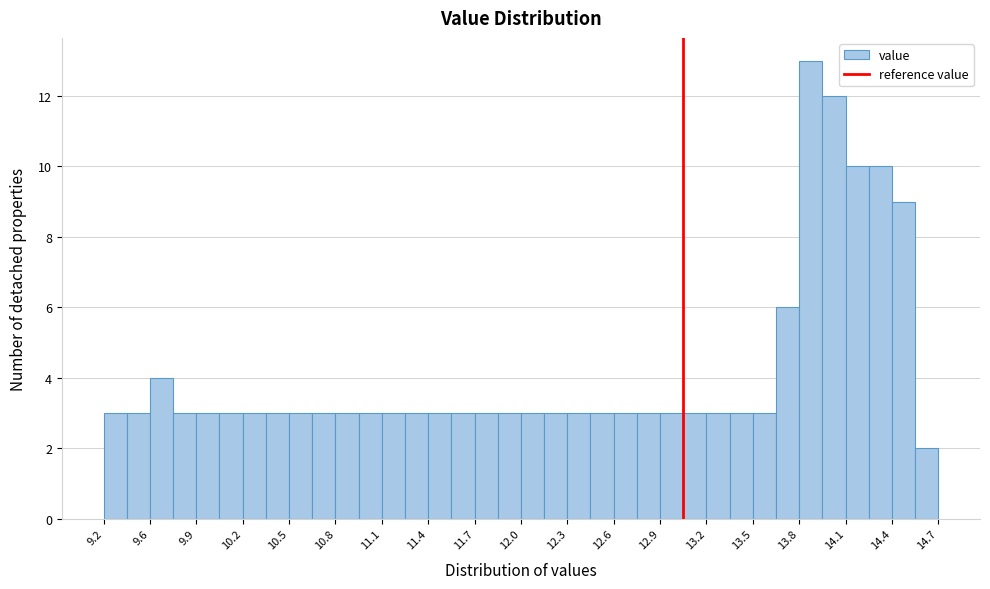

Read against the x-axis, roughly where is the centre of the tallest bar?

13.85